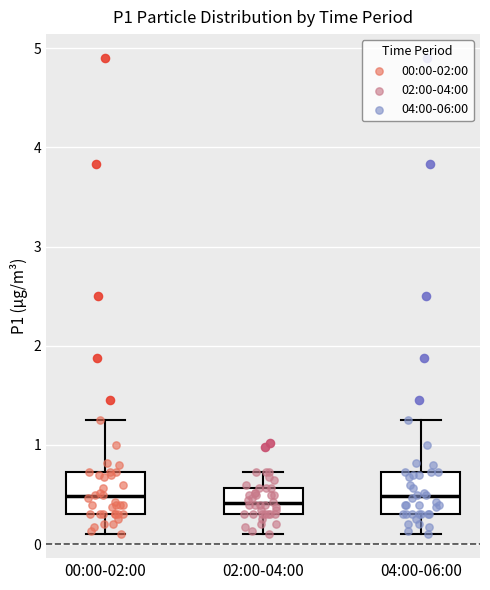

Reading left to right, read every box against the y-axis: the position of its median line, the range the box covers, and the ends of its whiskers. The values are not printed on the chart, so give them approximately, as read against the axis.

00:00-02:00: median 0.5, box 0.3 to 0.7, whiskers 0.1 to 1.3
02:00-04:00: median 0.4, box 0.3 to 0.6, whiskers 0.1 to 0.7
04:00-06:00: median 0.5, box 0.3 to 0.7, whiskers 0.1 to 1.3